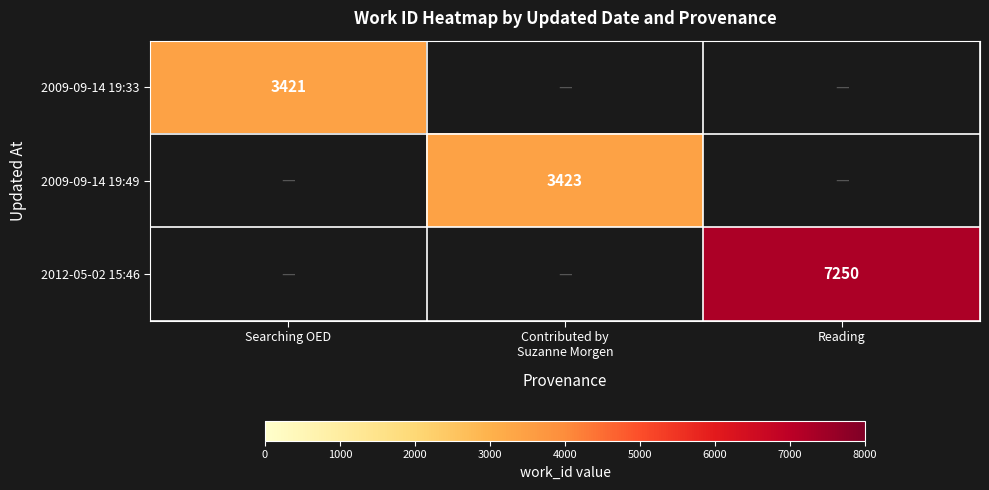

How many positive values does the 2009-09-14 19:49 series have?

1